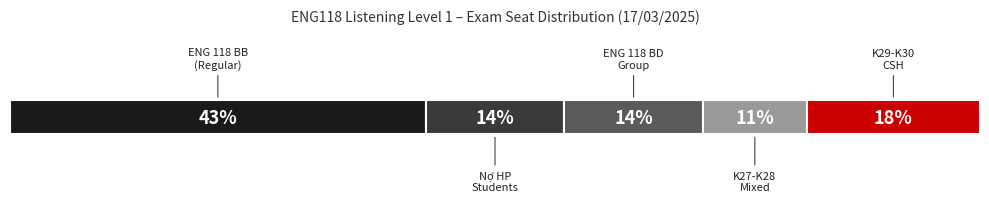

How many series are shown in this chart?

1